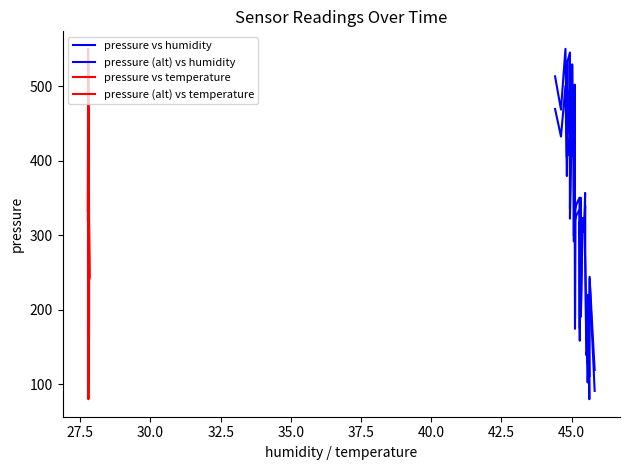

How many values in the pressure vs temperature series exceed 332?

20